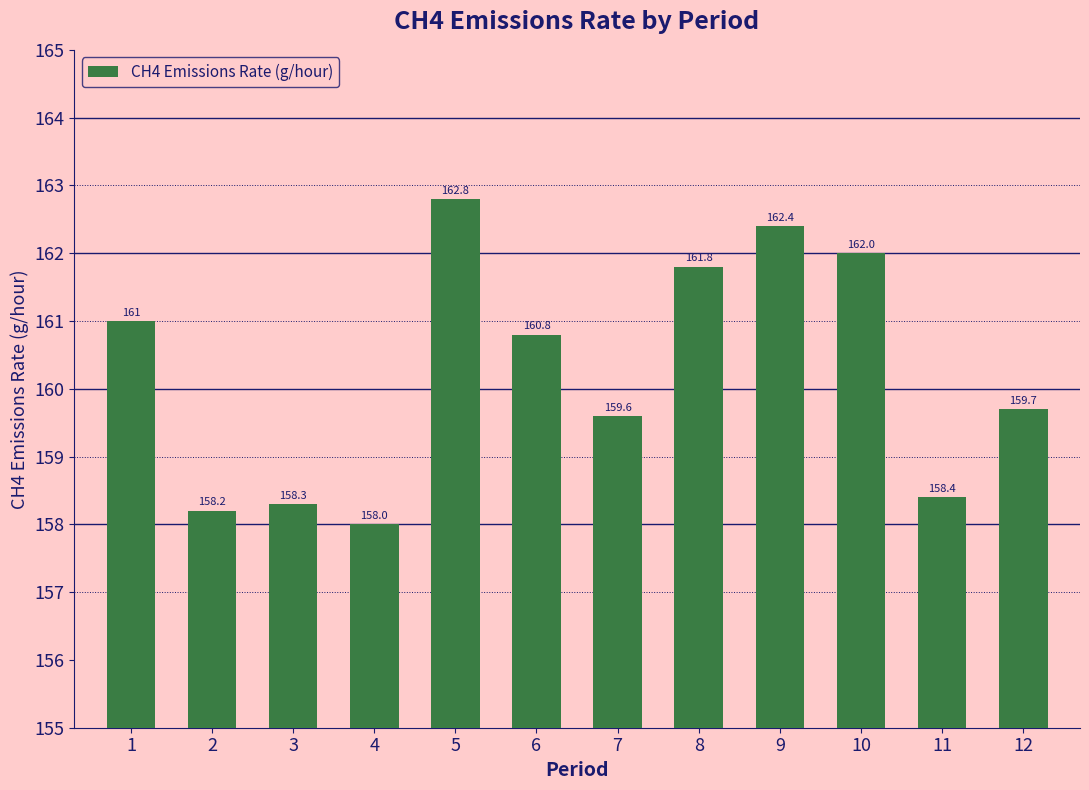

Does the chart contain any negative values?

No